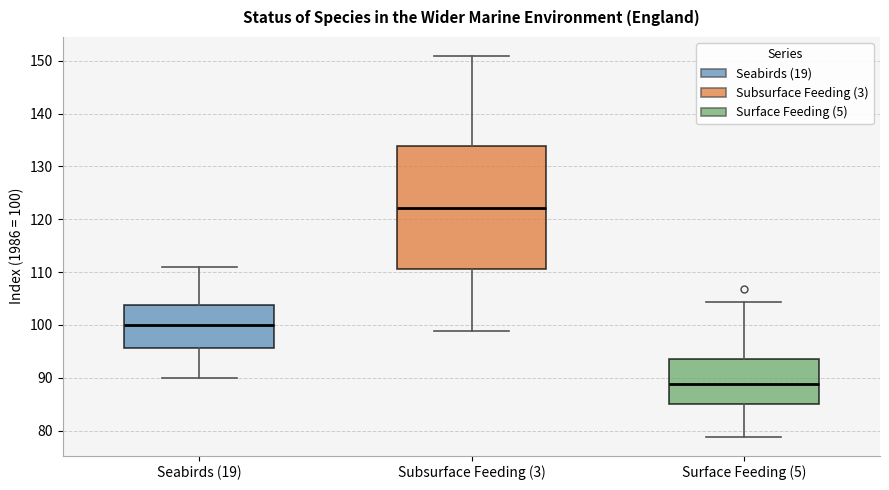

Which box's median line is the highest?

Subsurface Feeding (3)